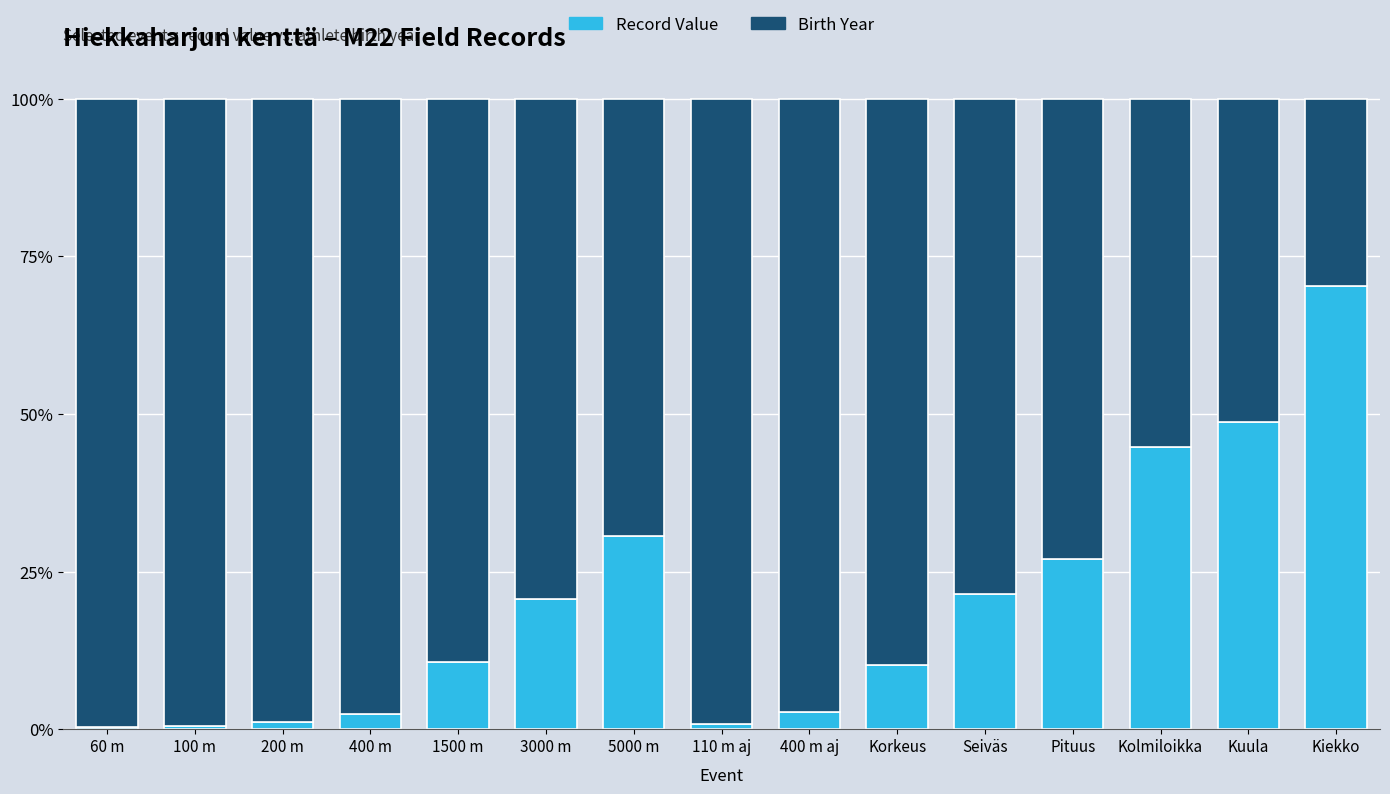

What is the sum of the Record Value values at Korkeus and 5000 m?

40.8